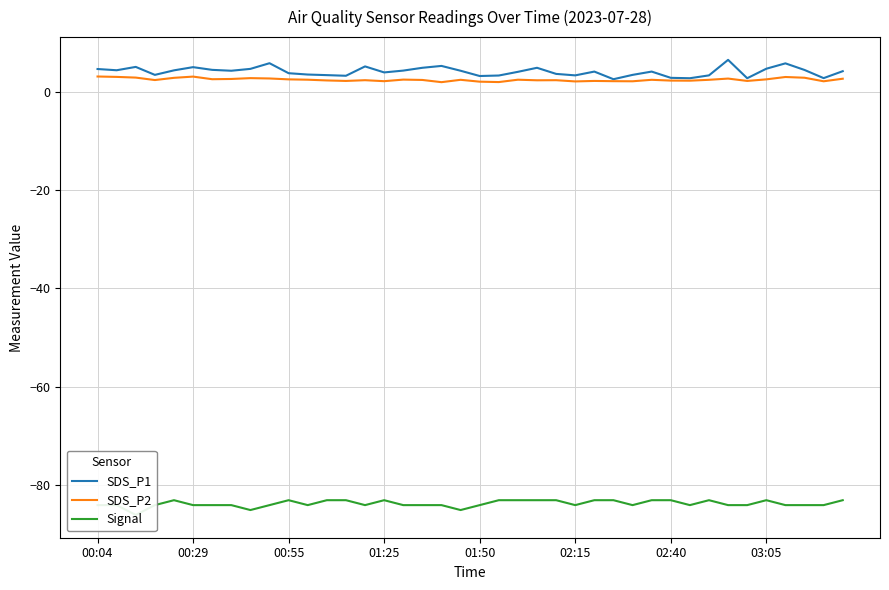

What is the minimum value for Signal?

-86.0